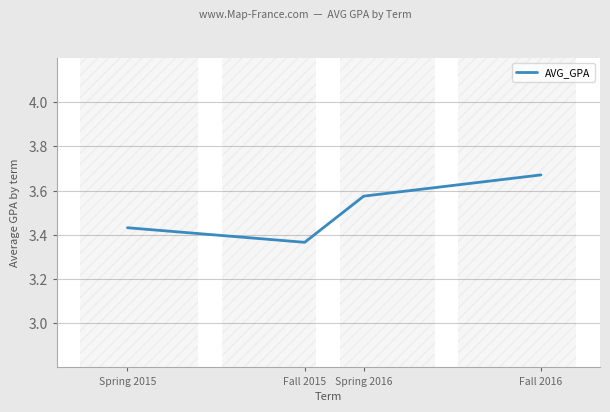

True or false: the data has more than 1 interior local peaks.

False